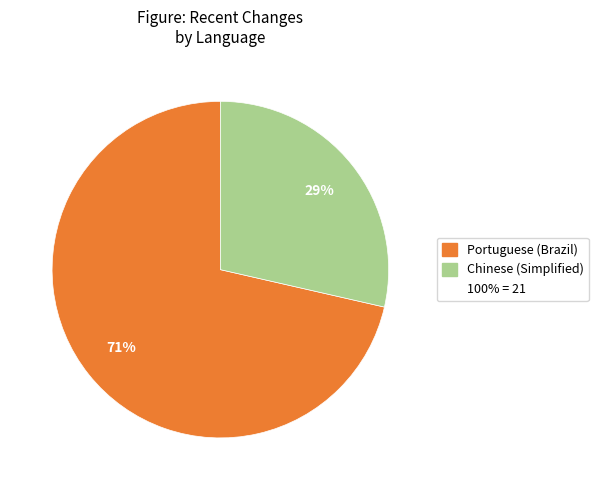

Is there any slice that represents more than half of the pie?

Yes